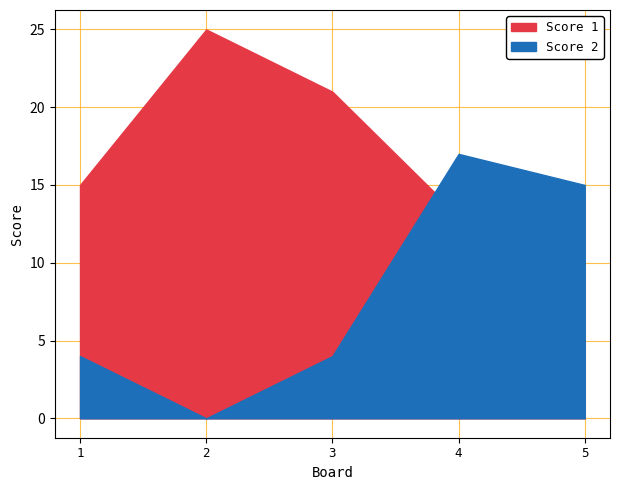

What is the value of the Score 2 point at the 5th from the left?

15